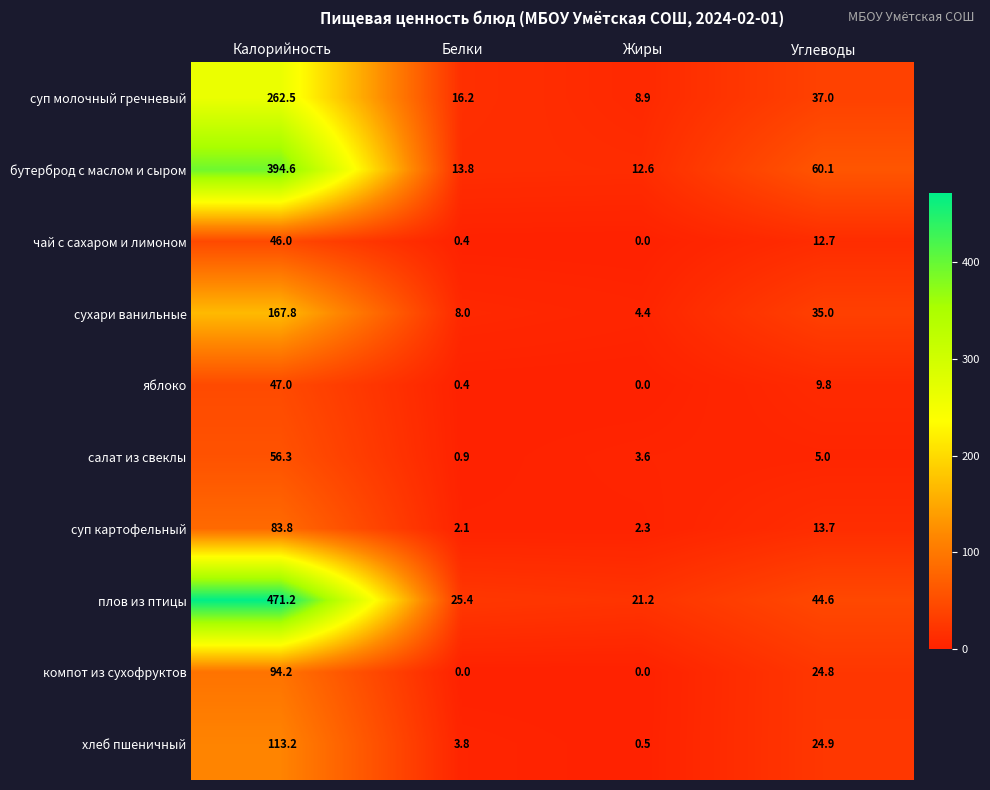

What is the difference between the highest and lowest values at Калорийность?

425.2